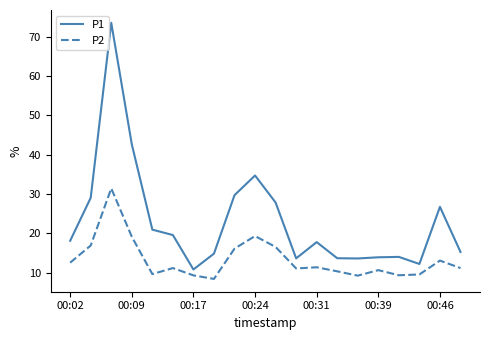

True or false: P1 and P2 intersect in this chart.

False